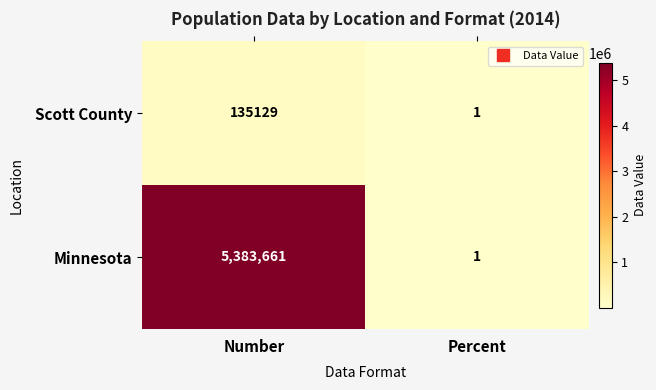

What is the greatest value displayed?

5383661